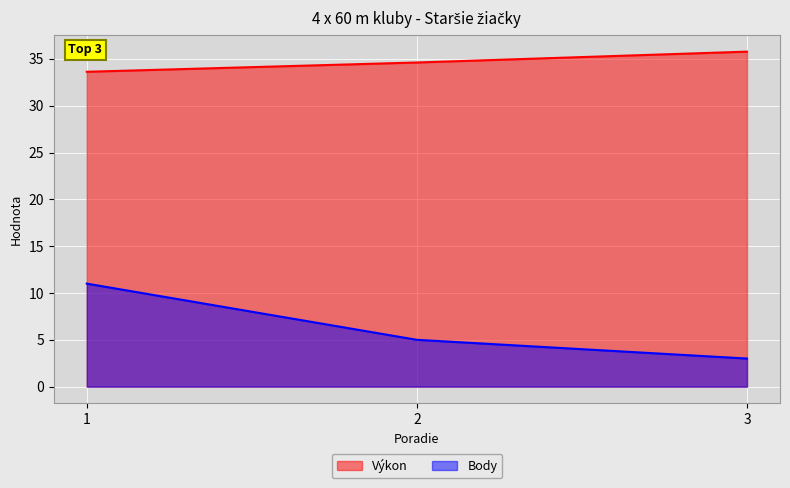

How many lines are shown in the chart?

2